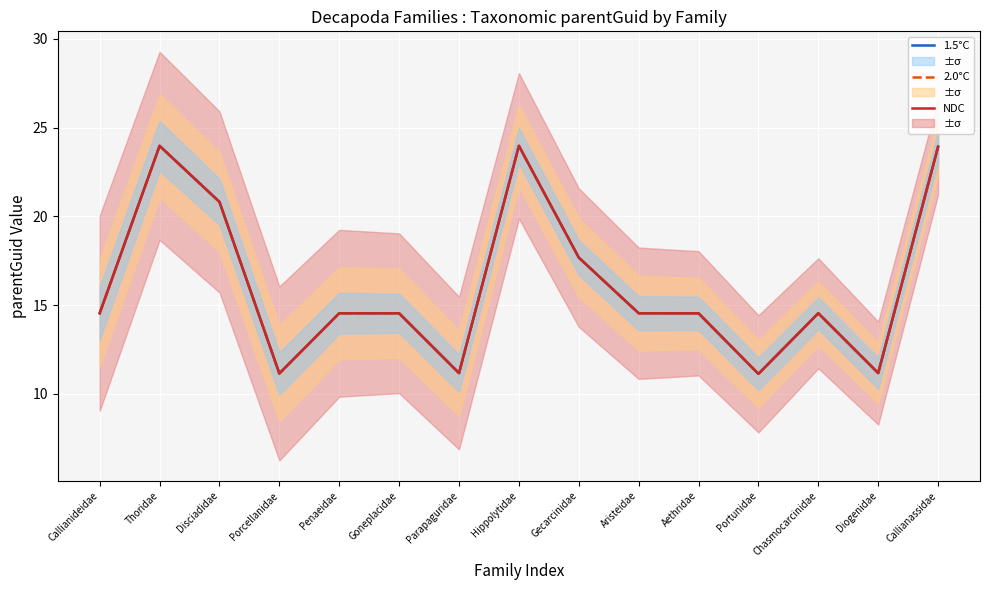

What is the difference between the maximum and minimum values in the 1.5°C series?

12.8